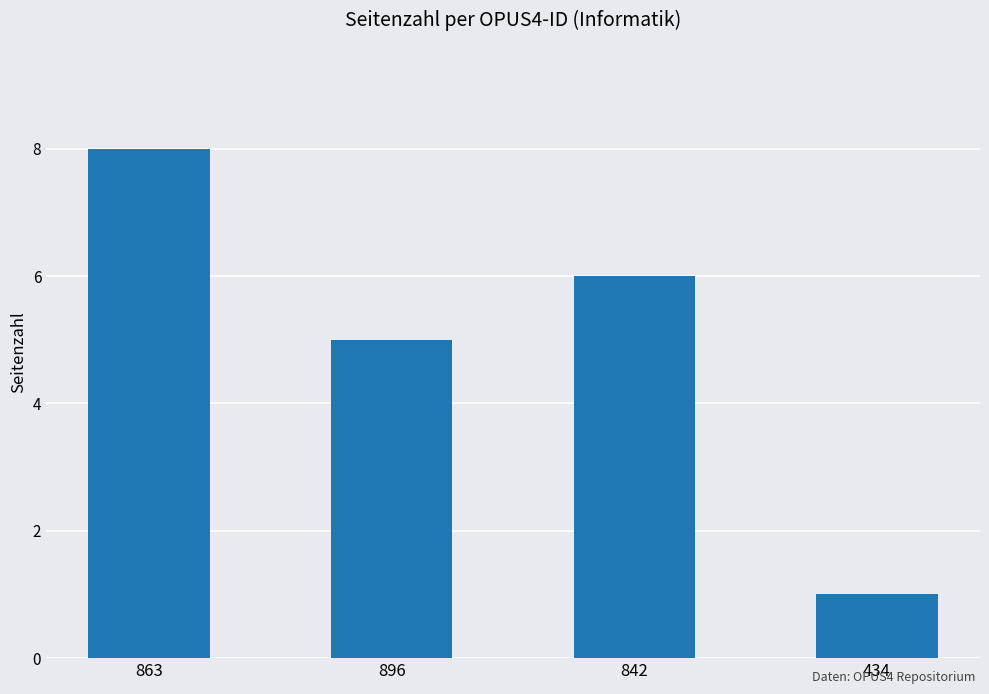

Count the values in the range 5 to 8.

3